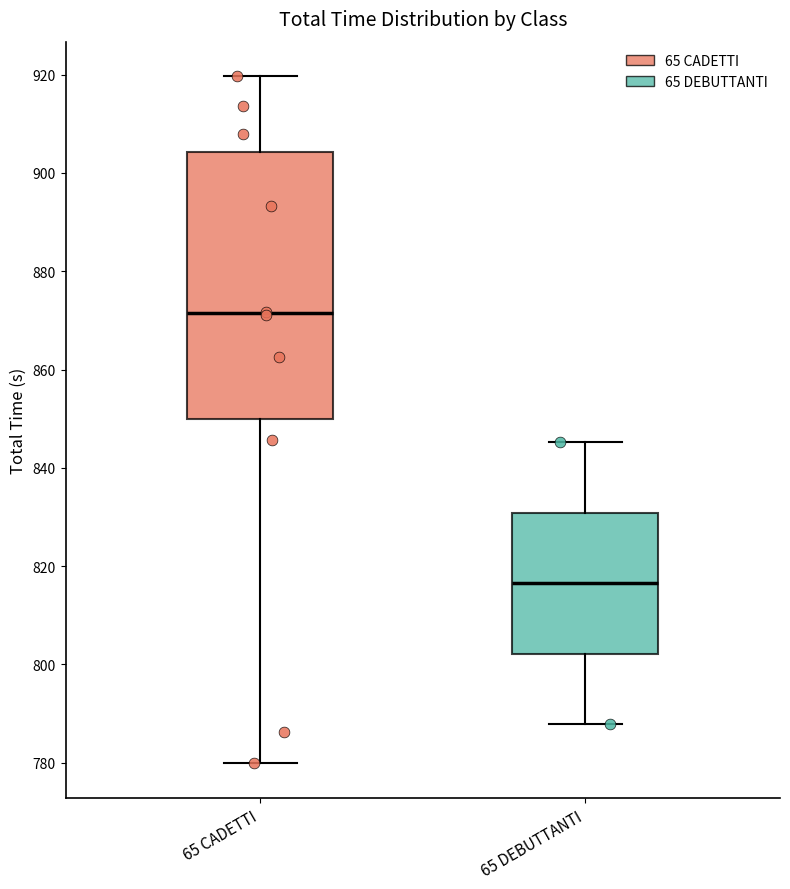

Which box's median line is the lowest?

65 DEBUTTANTI